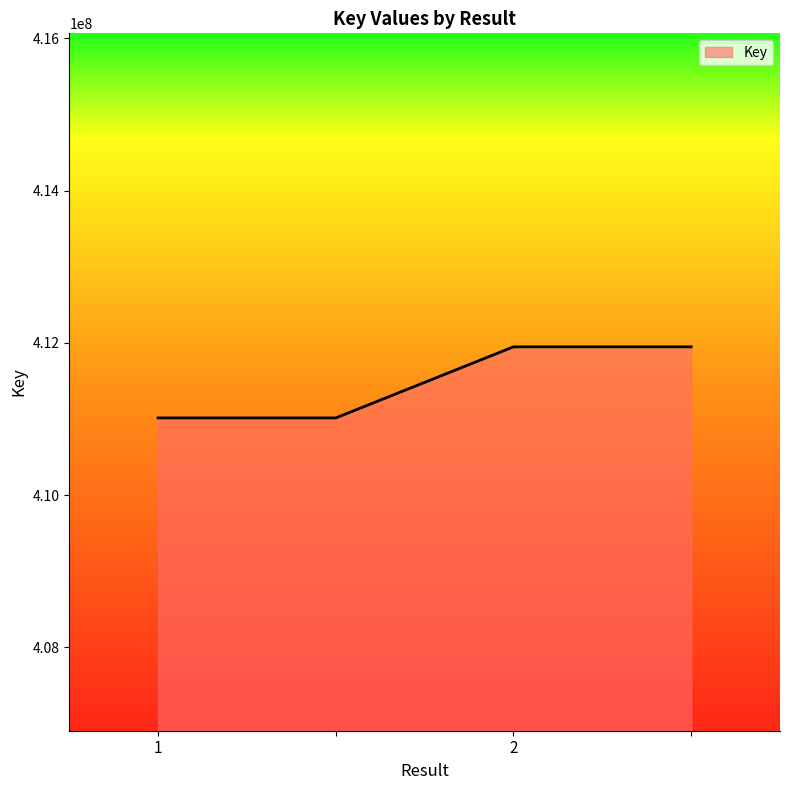

What is the difference between the maximum and minimum values?

934031